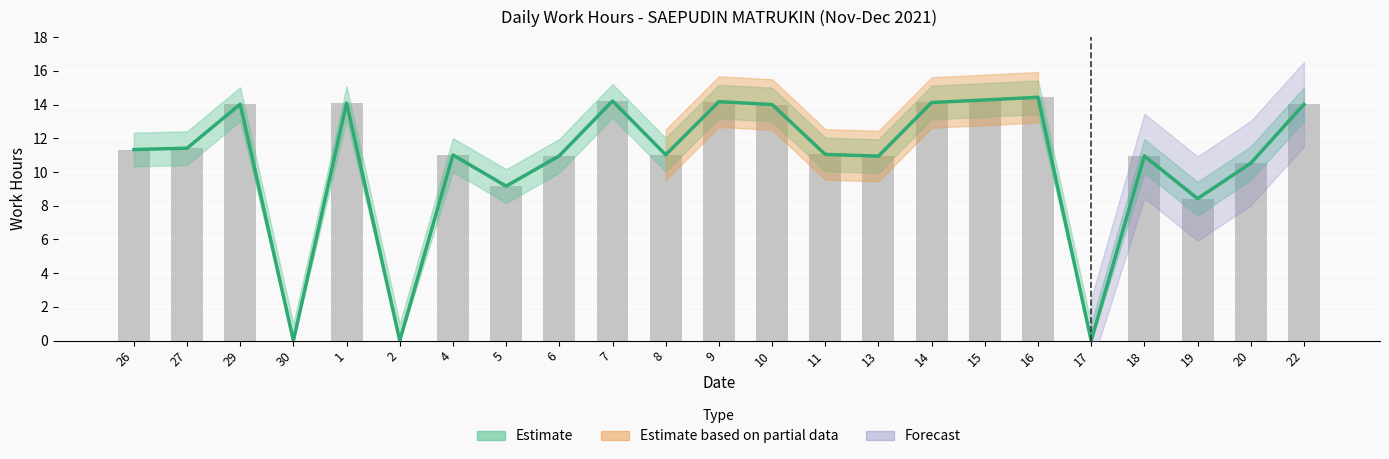

What is the average value?

10.6